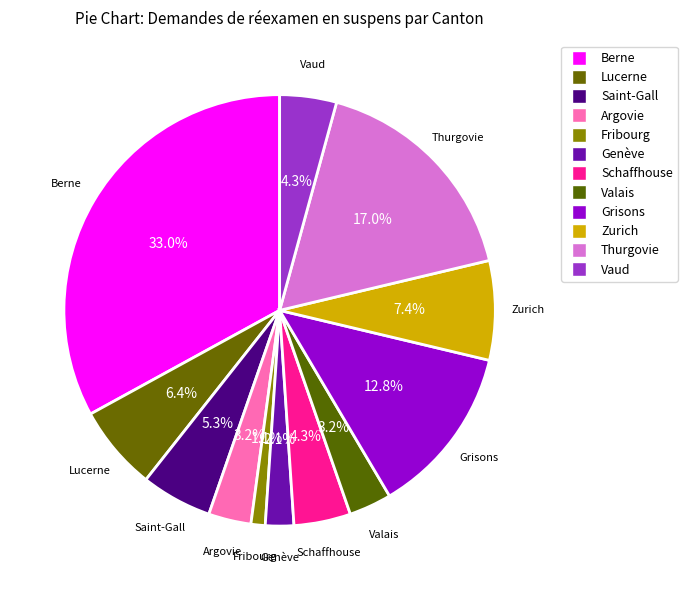

To the nearest percent, what is the difference between the largest and smallest slice percentages?

32%